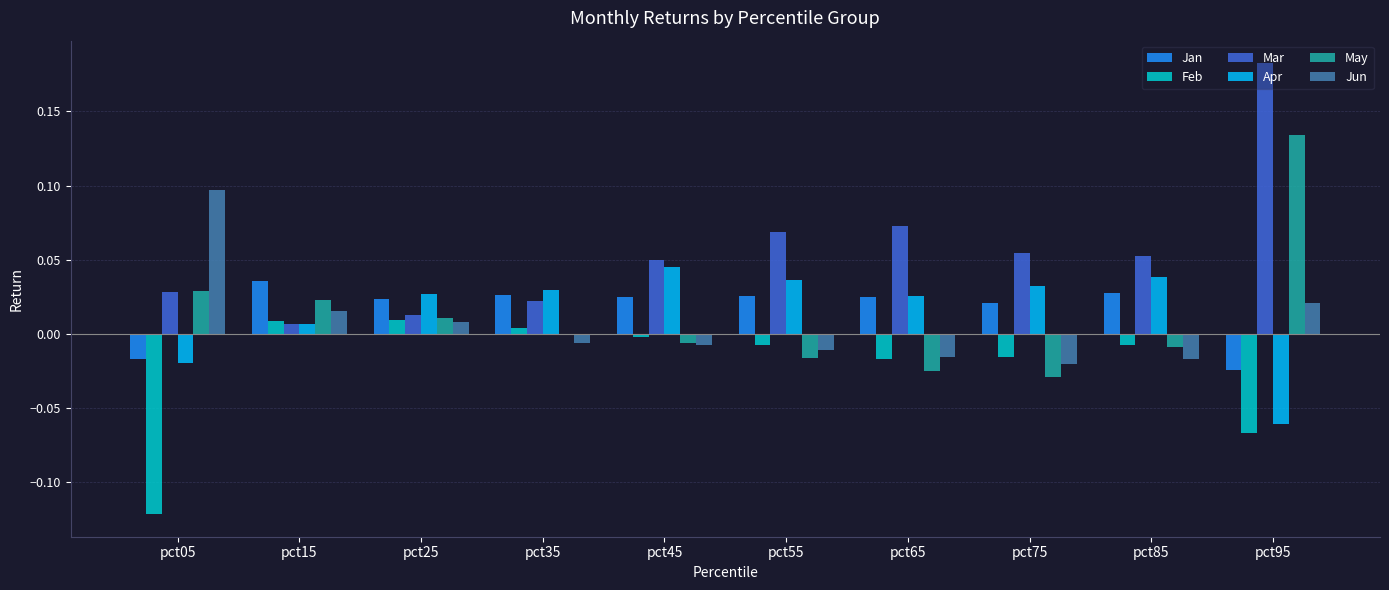

How many series are shown in this chart?

6